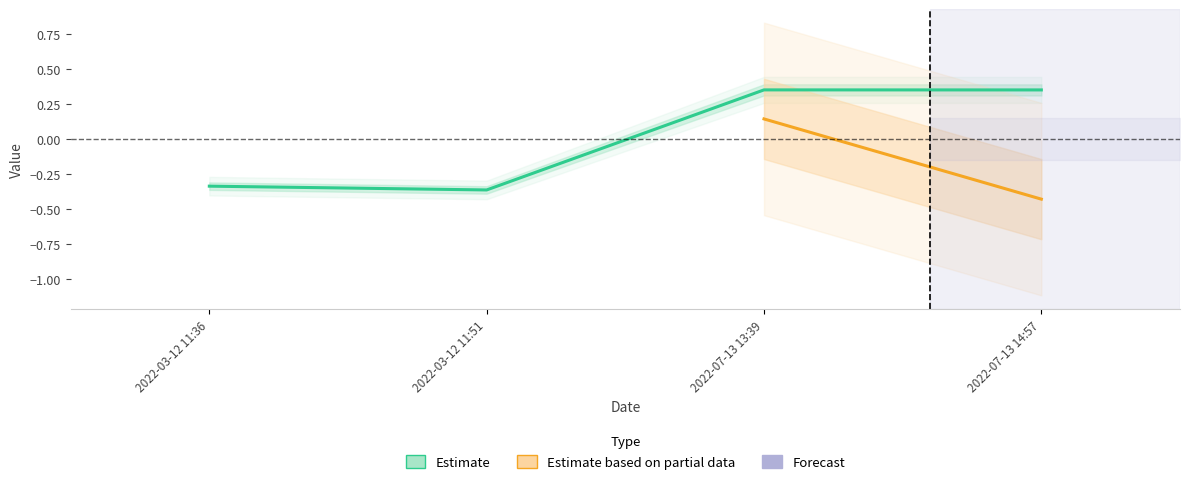

Reading left to right, extract all data points from this chart.

-0.3	-0.4	0.3	0.3